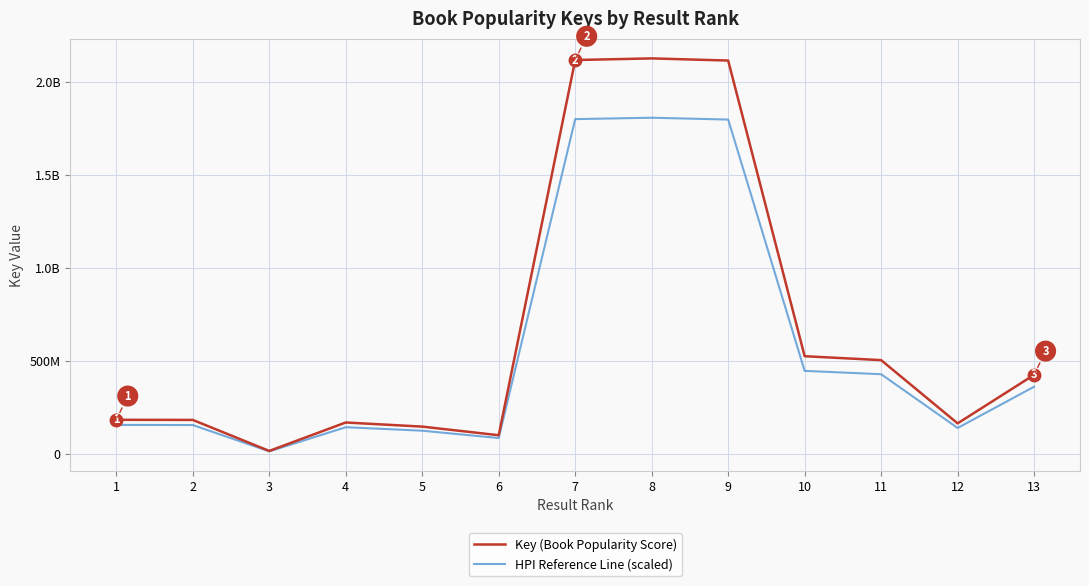

Does the chart have visible grid lines?

Yes